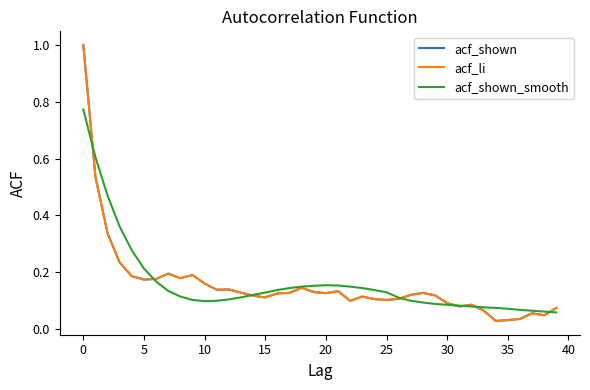

Does the chart display data point markers on the line(s)?

No